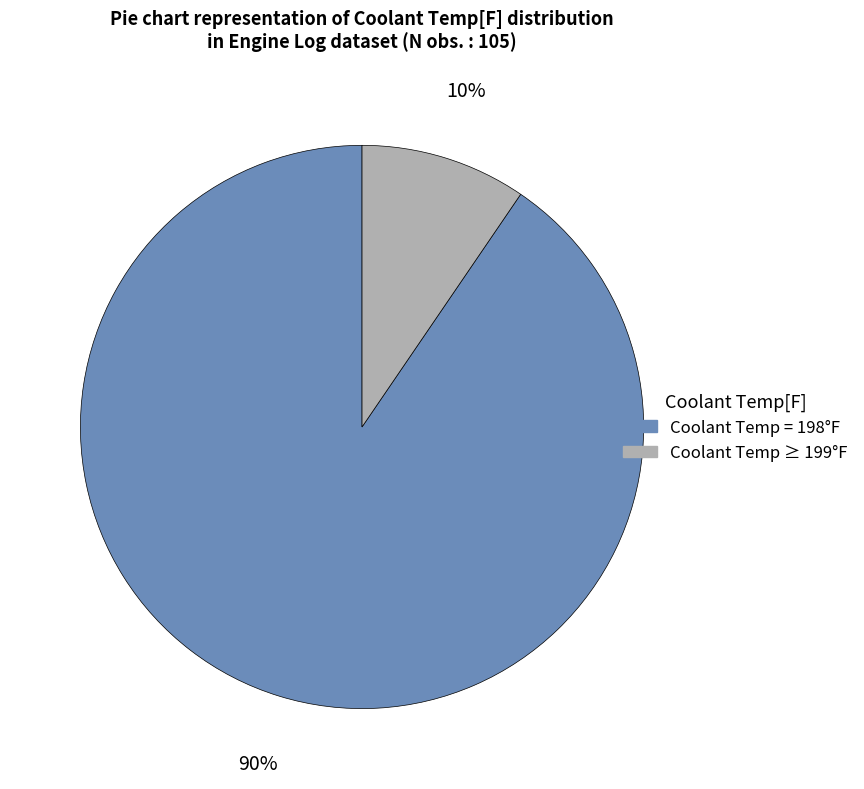

How many slices are in this pie chart?

2